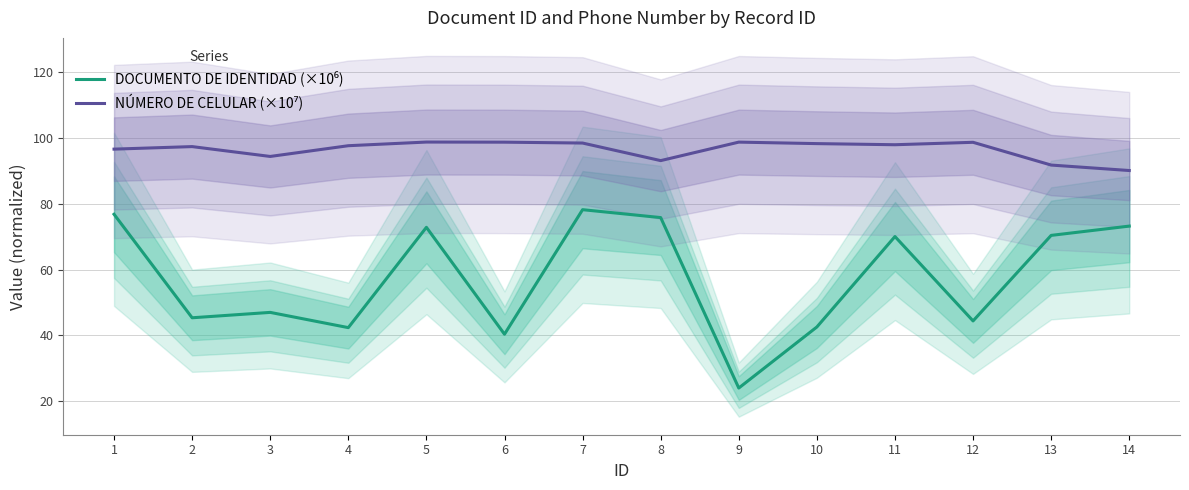

Reading left to right, list all the values displayed in this chart.

DOCUMENTO DE IDENTIDAD (×10⁶): 76.8	45.4	47.0	42.4	72.8	40.4	78.2	75.8	24.0	42.6	70.0	44.4	70.4	73.2
NÚMERO DE CELULAR (×10⁷): 96.6	97.4	94.4	97.6	98.7	98.7	98.4	93.1	98.7	98.3	97.9	98.7	91.8	90.1